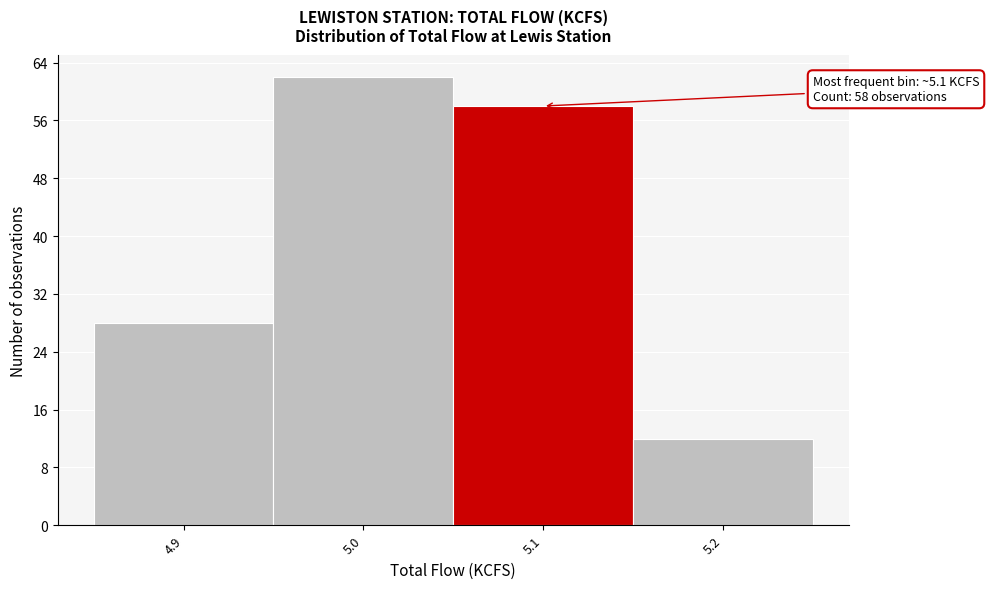

Which range on the x-axis has the tallest bar?

4.95 to 5.05